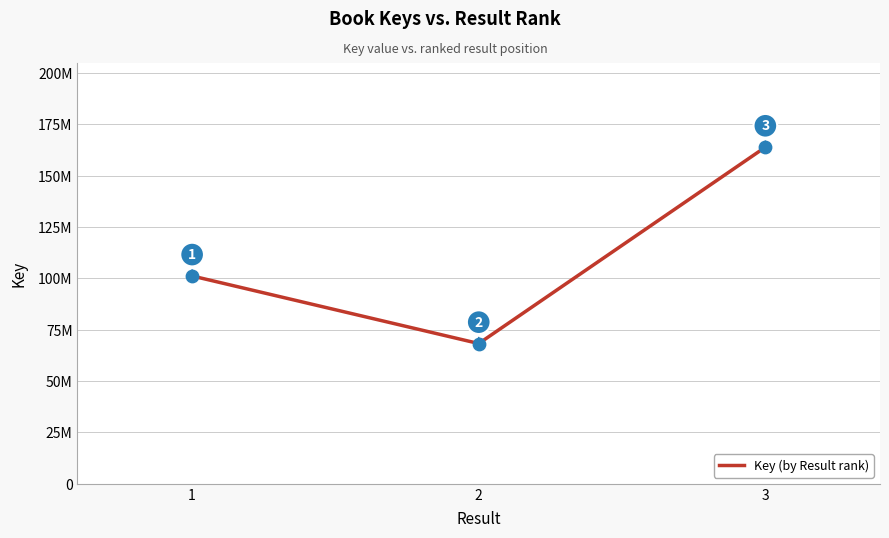

Is this an area chart (filled region under the line)?

No